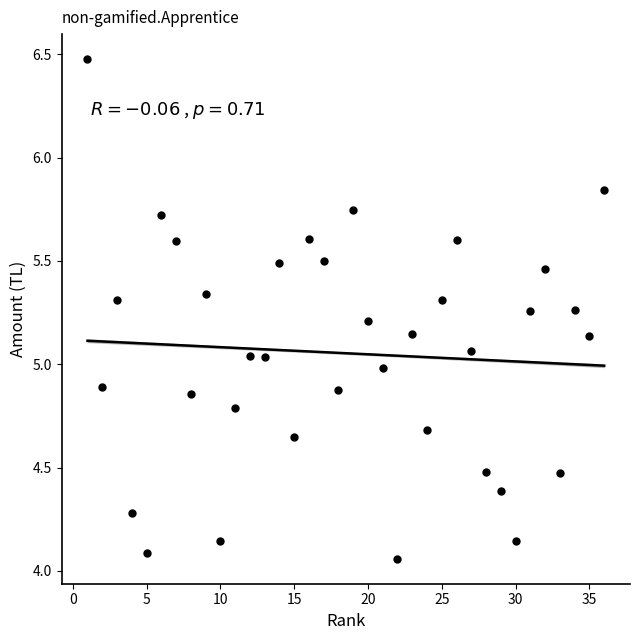

What is the range of Y values (max minus min)?

2.4